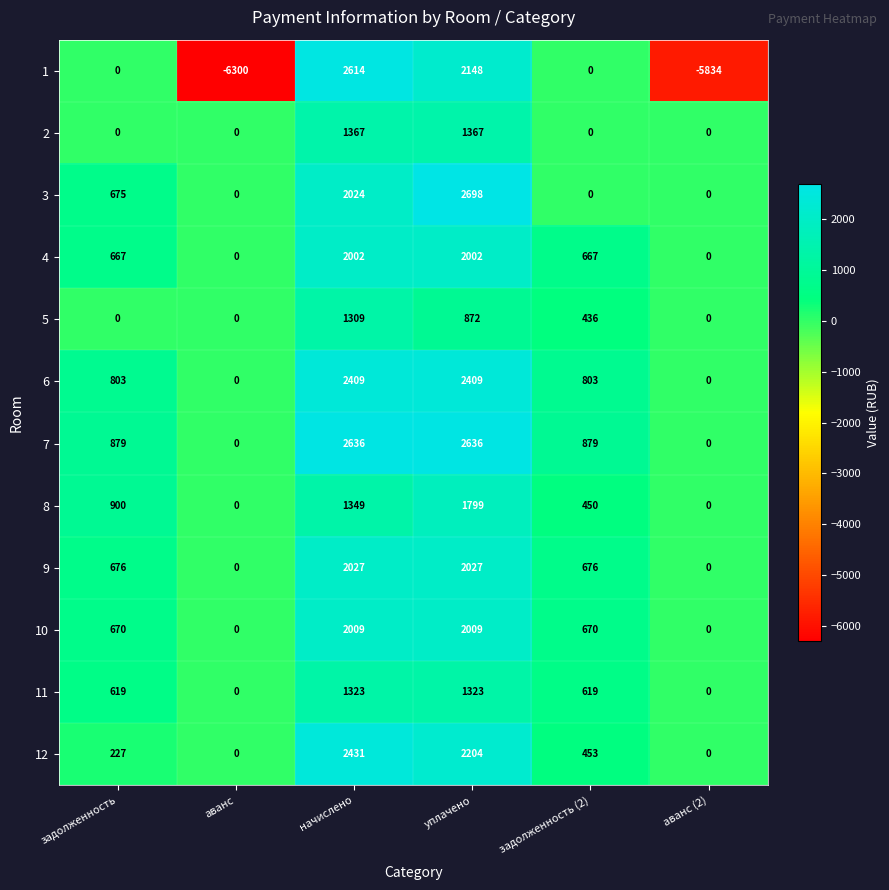

True or false: 2 has a value of 0 at задолженность (2).

True